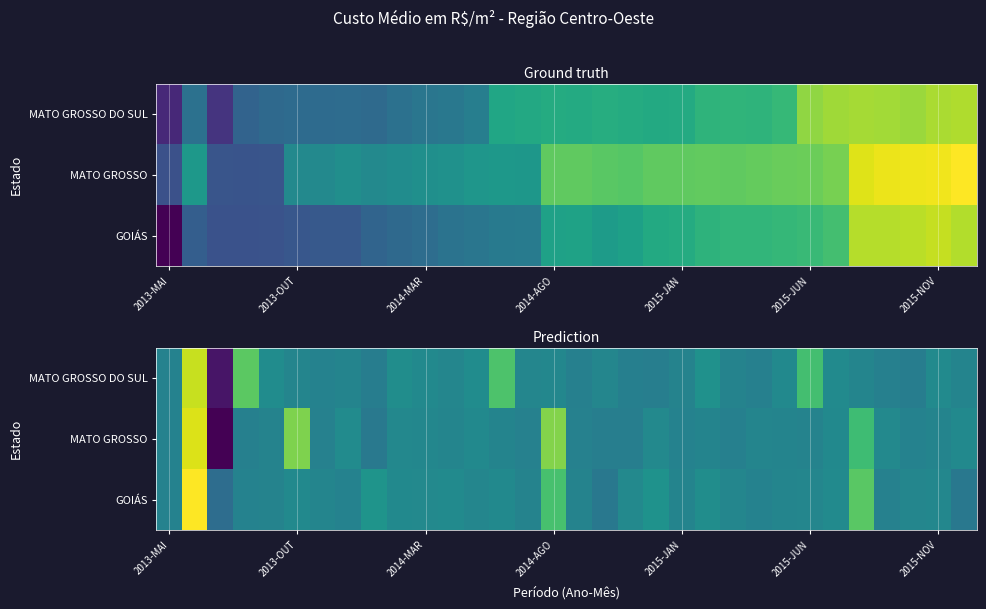

What is the difference between the highest and lowest values at 11?

0.3